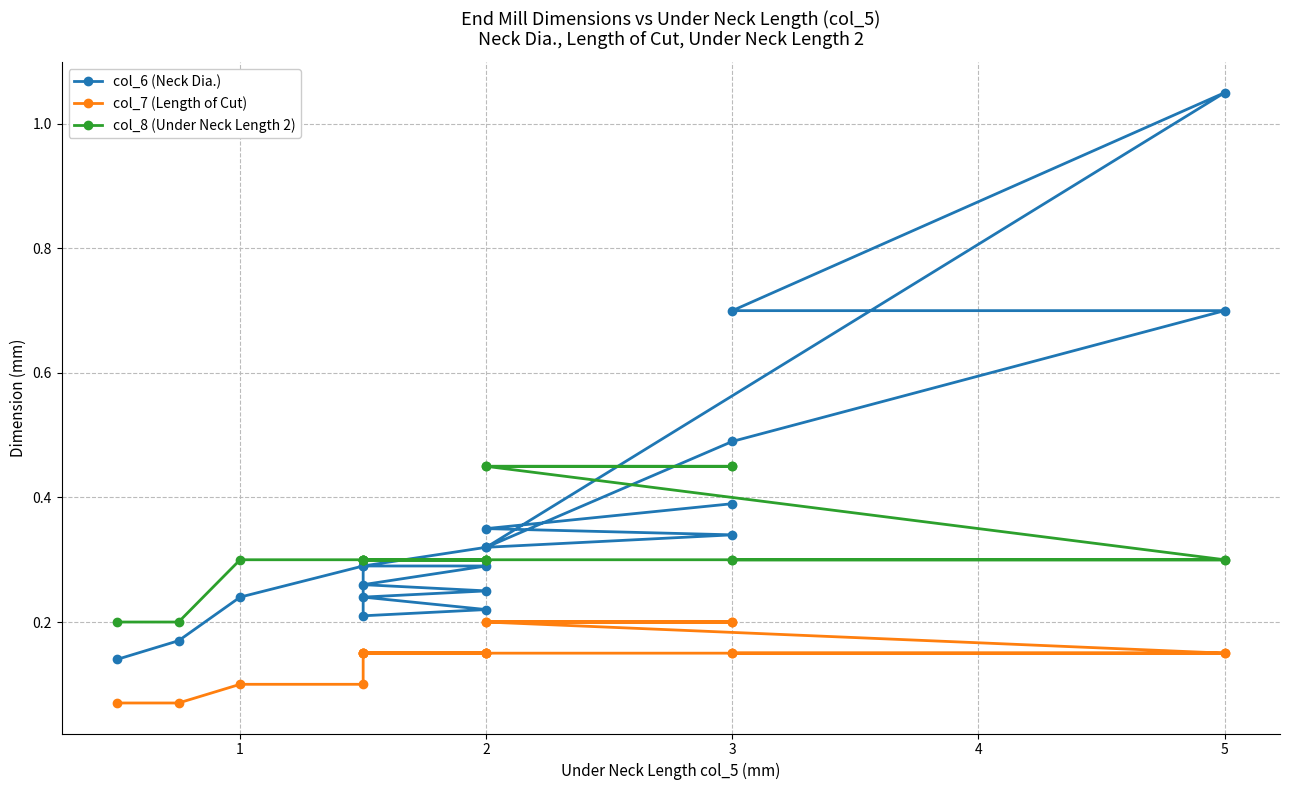

True or false: col_8 (Under Neck Length 2) and col_6 (Neck Dia.) intersect in this chart.

True